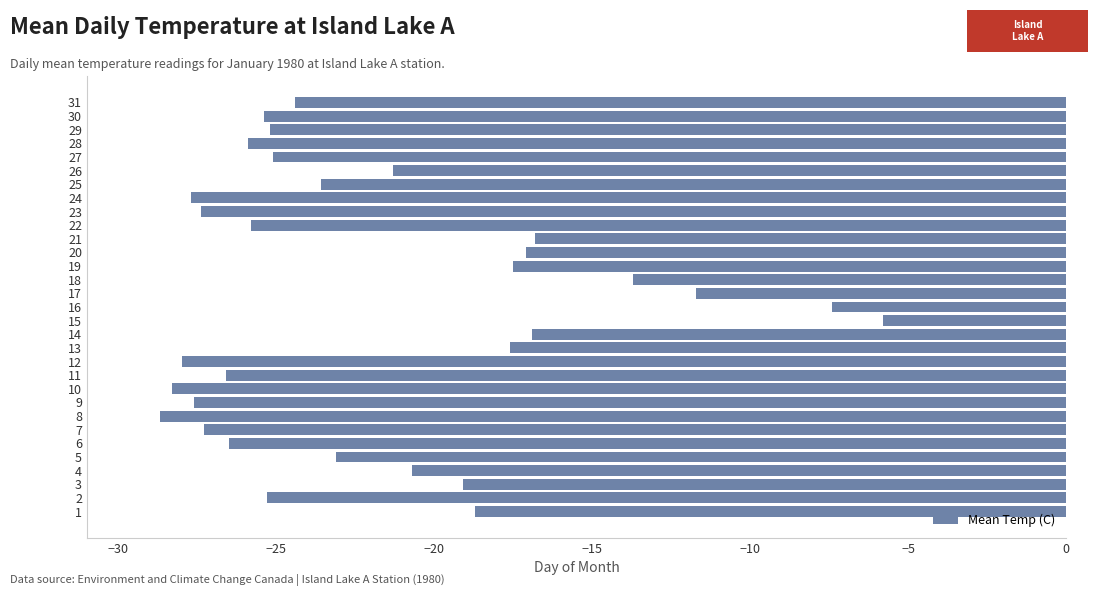

Is it true that the value at 12 is -28.0?

True